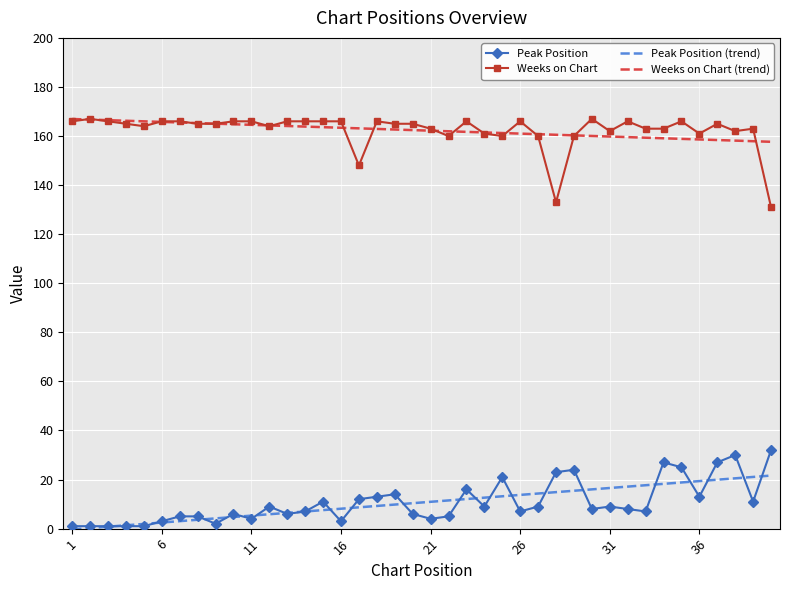

What is the maximum value for Peak Position (trend)?

21.6